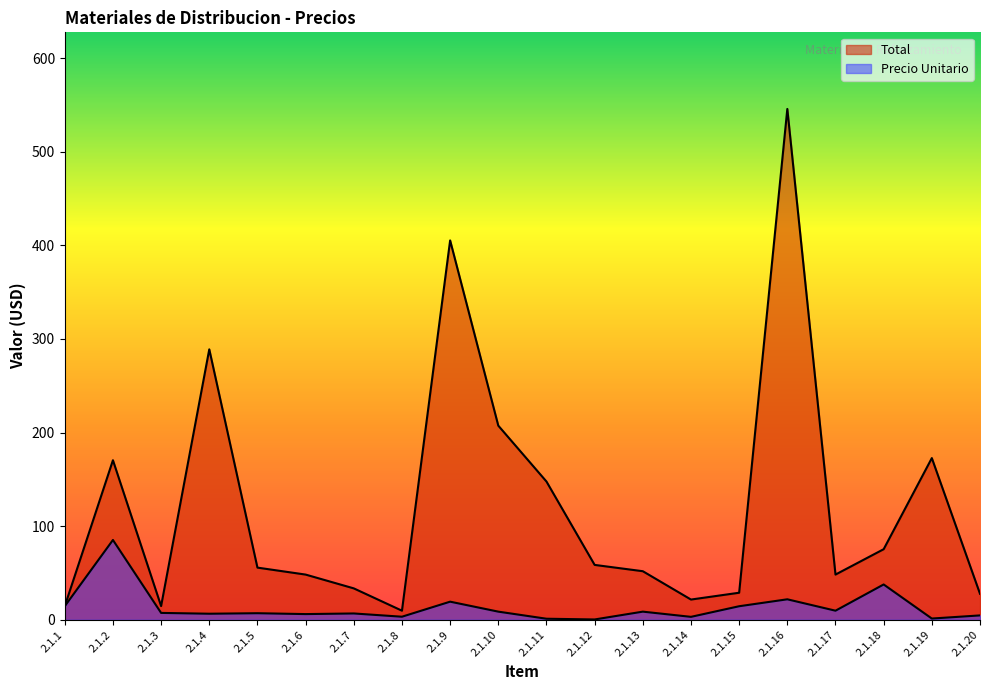

What is the minimum value shown in the chart?

0.3